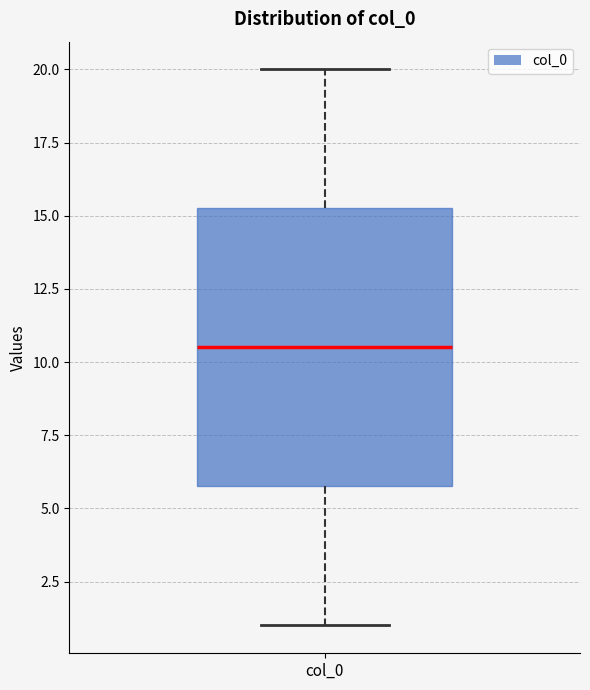

Where does the upper whisker of the box for col_0 end on the y-axis? The values are not printed on the chart, so give them approximately, as read against the axis.

20.0